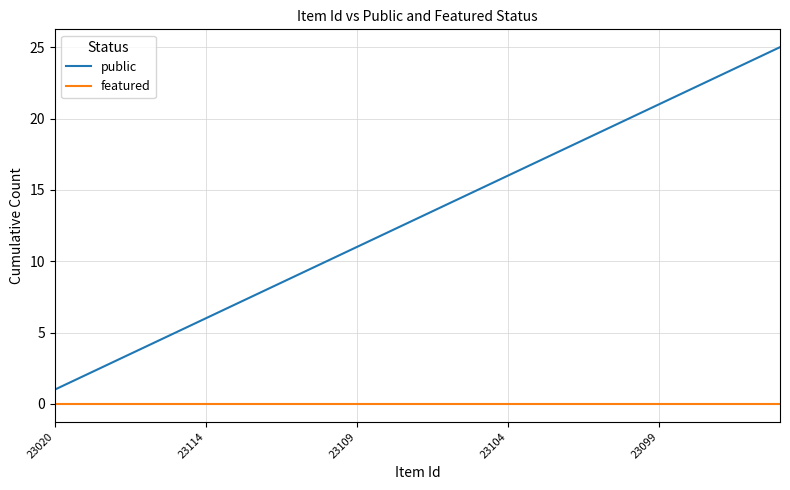

Which series has the widest spread of values?

public